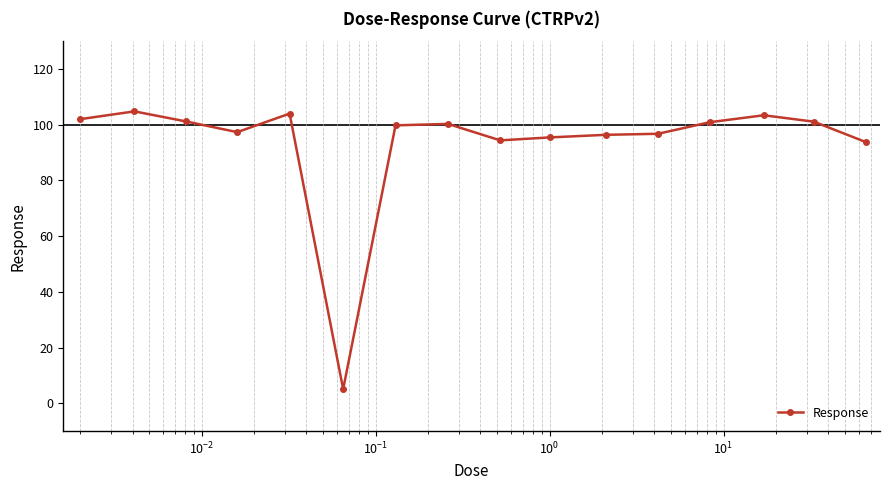

What is the greatest value displayed?

104.8